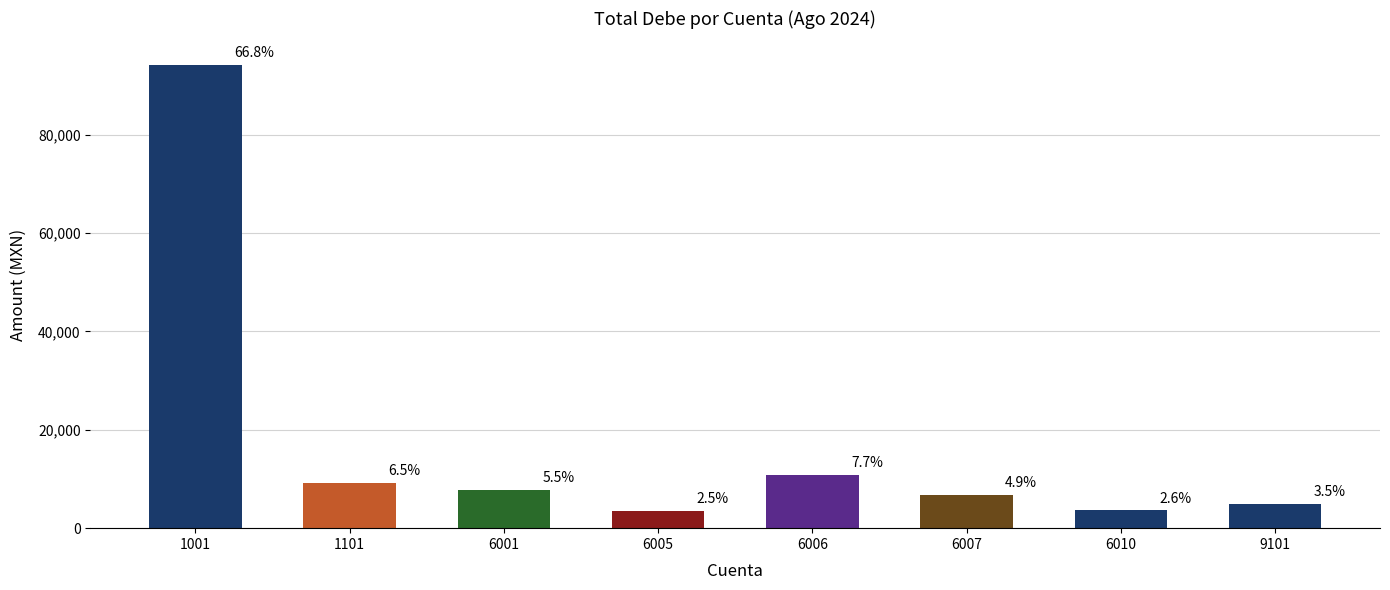

Does the chart contain any negative values?

No